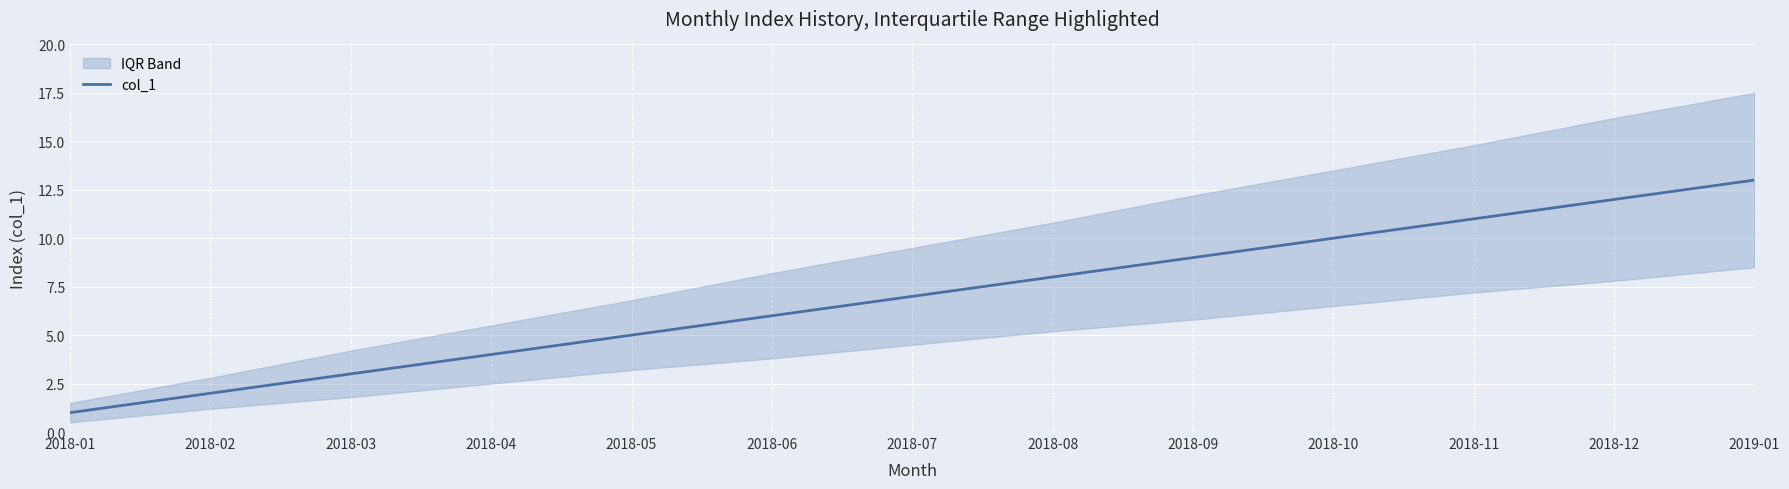

Reading right to left, extract all data points from this chart.

13	12	11	10	9	8	7	6	5	4	3	2	1